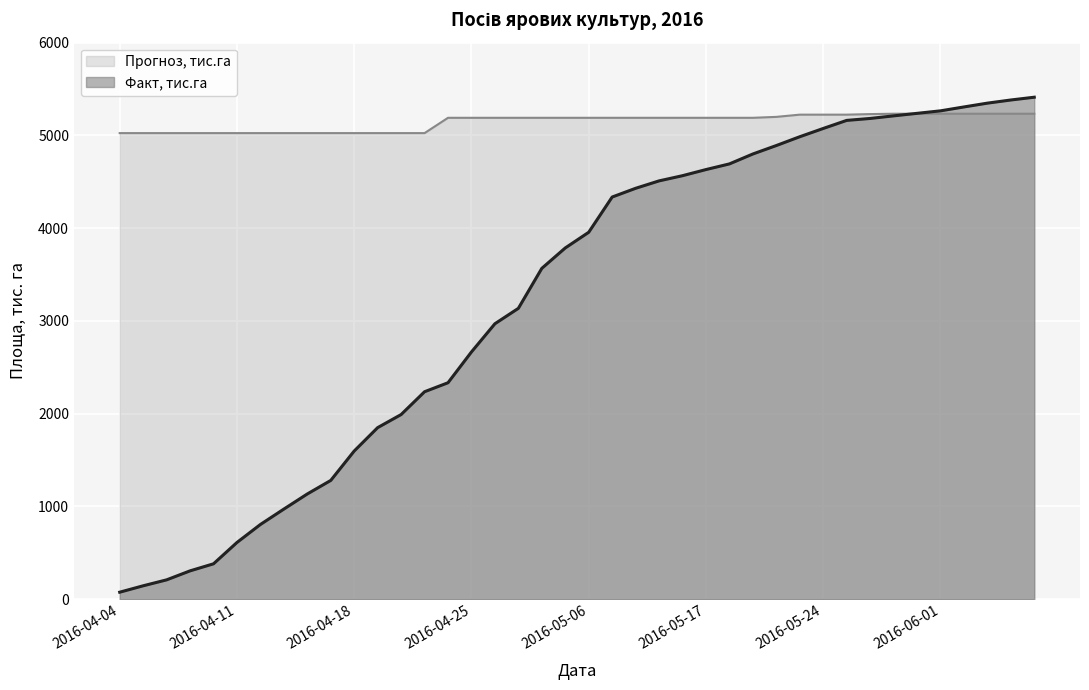

How many lines are shown in the chart?

2